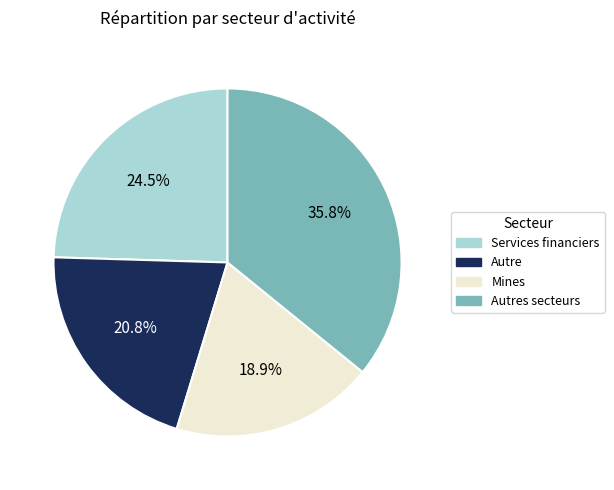

Does any single category account for the majority?

No